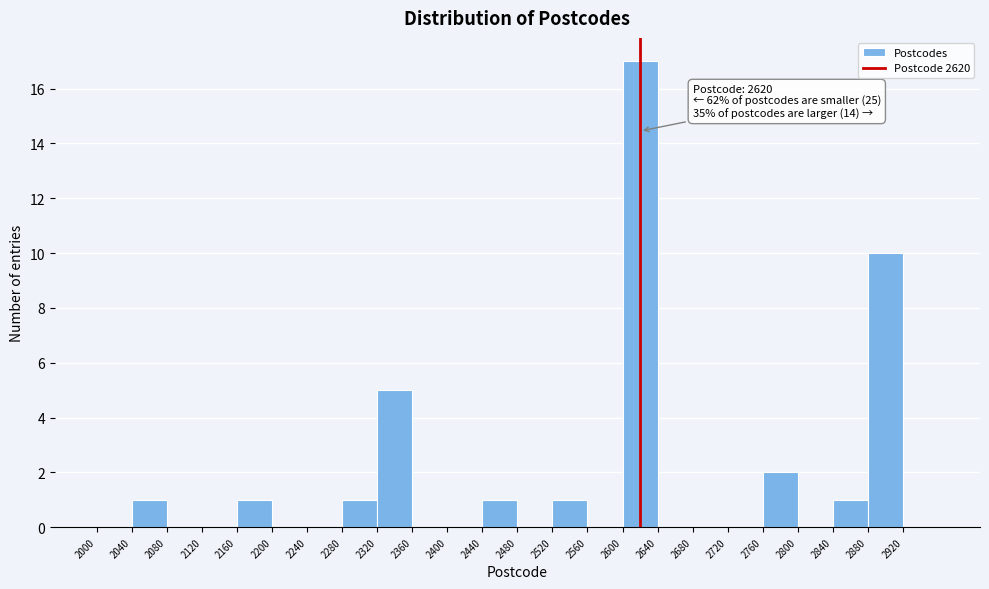

Which range on the x-axis has the tallest bar?

2600 to 2640